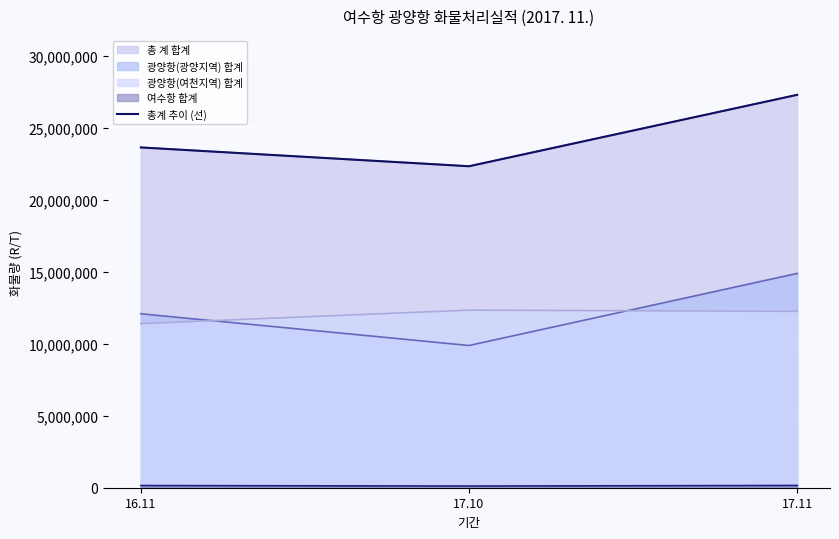

How many lines are shown in the chart?

1